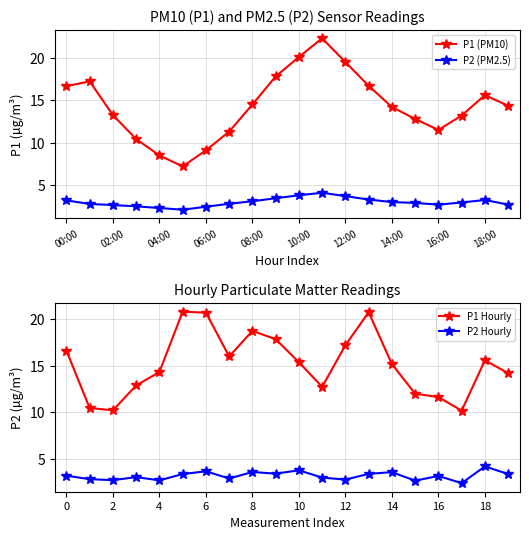

What is the lowest value of the P2 (PM2.5) series?

2.1